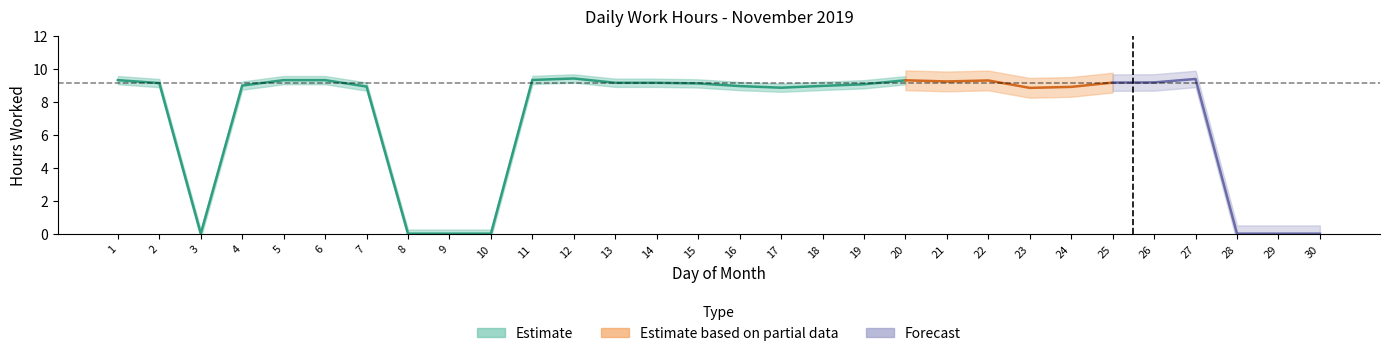

How many lines are shown in the chart?

1